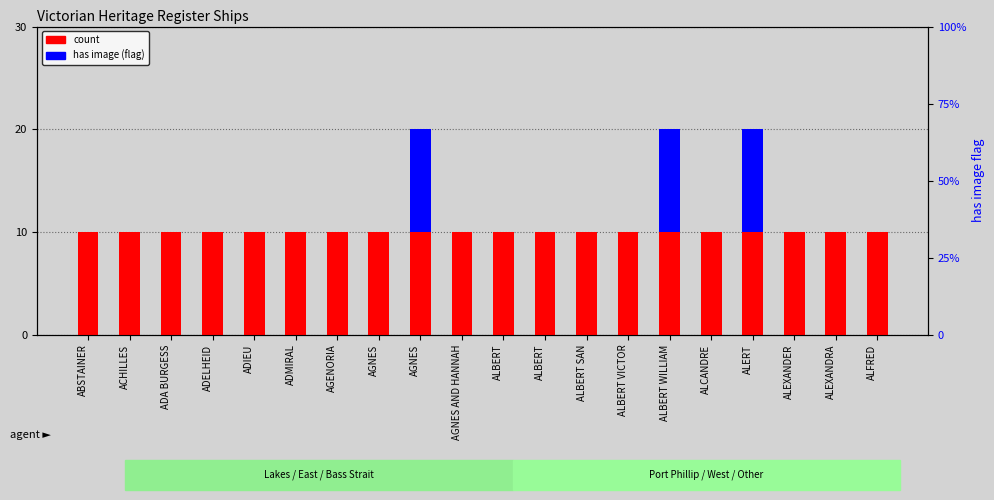

How many bars are there in total?

40